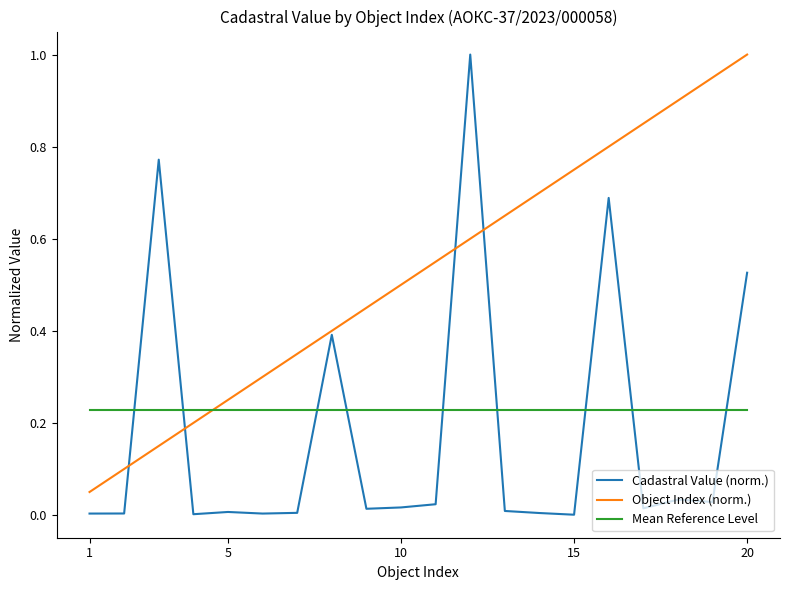

What is the greatest value displayed?

1.0